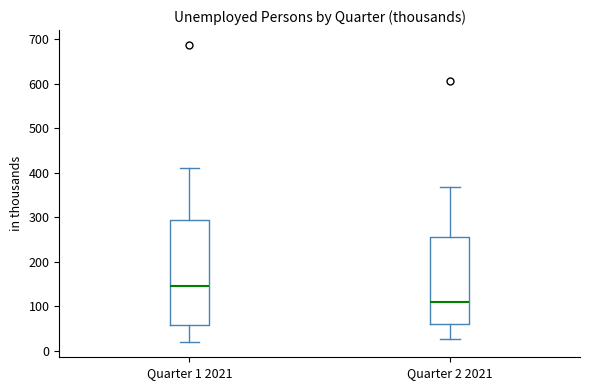

Reading left to right, read every box against the y-axis: the position of its median line, the range the box covers, and the ends of its whiskers. The values are not printed on the chart, so give them approximately, as read against the axis.

Quarter 1 2021: median 150, box 60 to 290, whiskers 20 to 410
Quarter 2 2021: median 110, box 60 to 260, whiskers 30 to 370